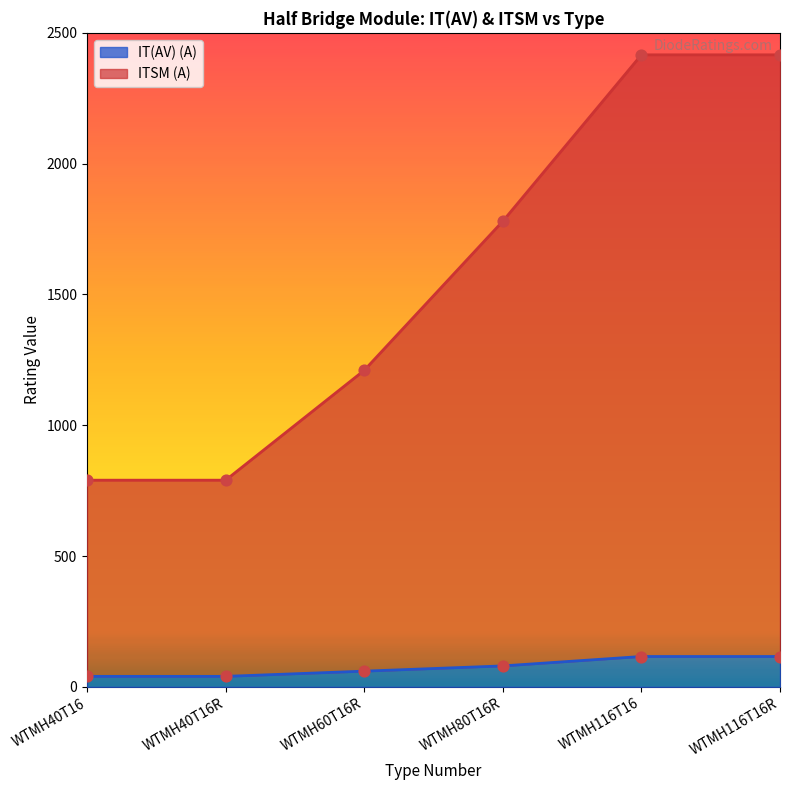

Is the value of IT(AV) (A) at WTMH40T16R greater than the value of ITSM (A) at WTMH40T16R?

No